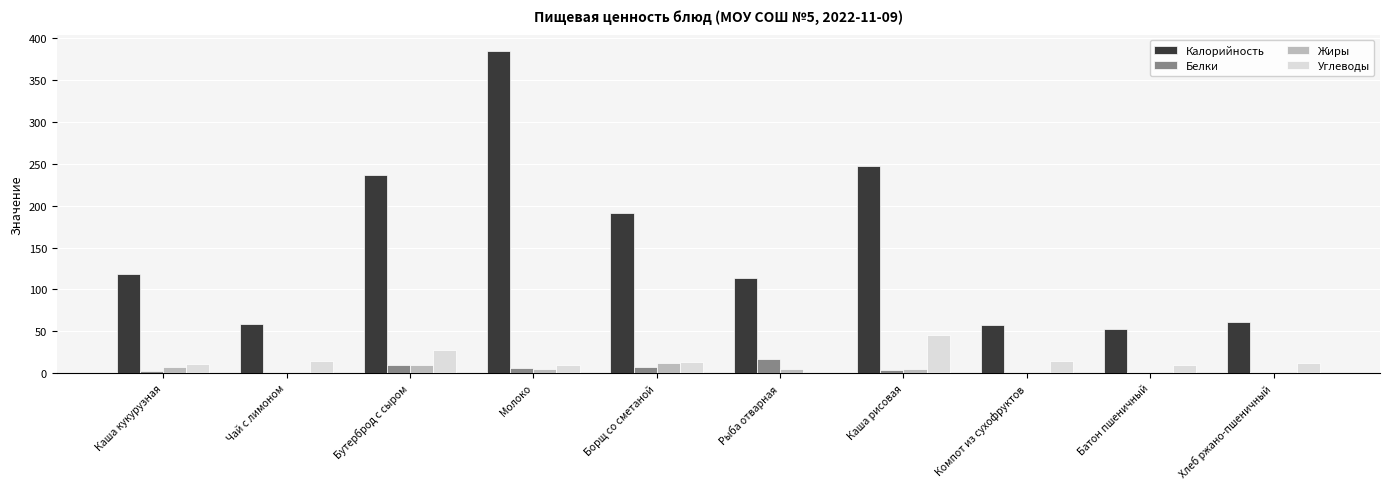

Read the Белки value at Бутерброд с сыром.

10.2